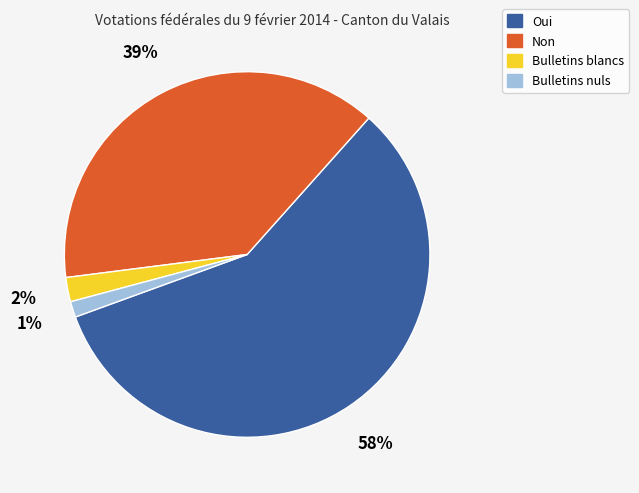

True or false: Bulletins nuls accounts for 1% of the total.

True